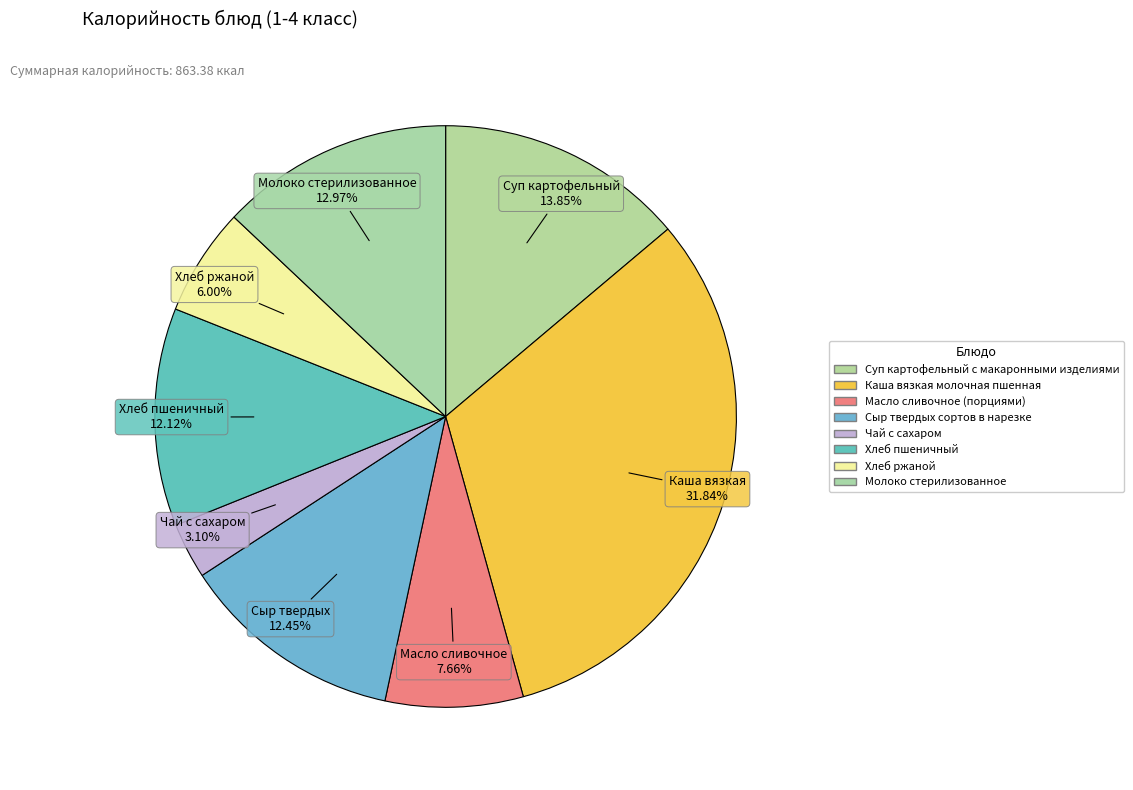

Rank the categories by value from lowest to highest.

Чай с сахаром, Хлеб ржаной, Масло сливочное (порциями), Хлеб пшеничный, Сыр твердых сортов в нарезке, Молоко стерилизованное, Суп картофельный с макаронными изделиями, Каша вязкая молочная пшенная